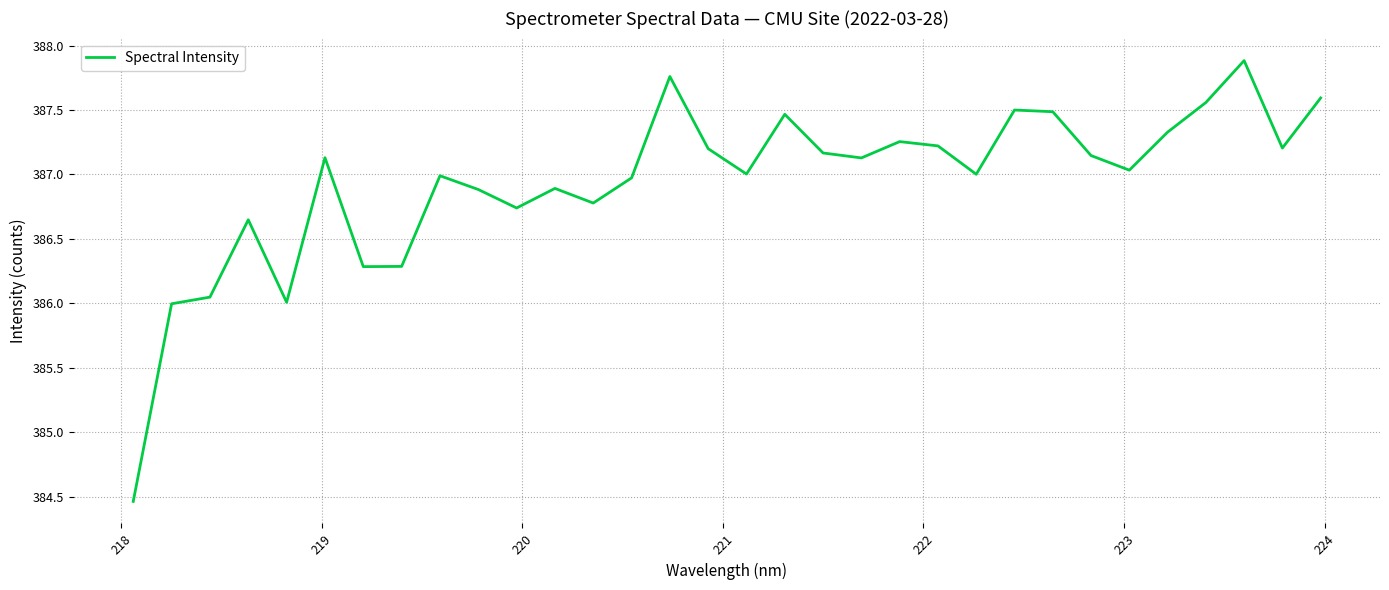

What is the maximum value shown in the chart?

387.9